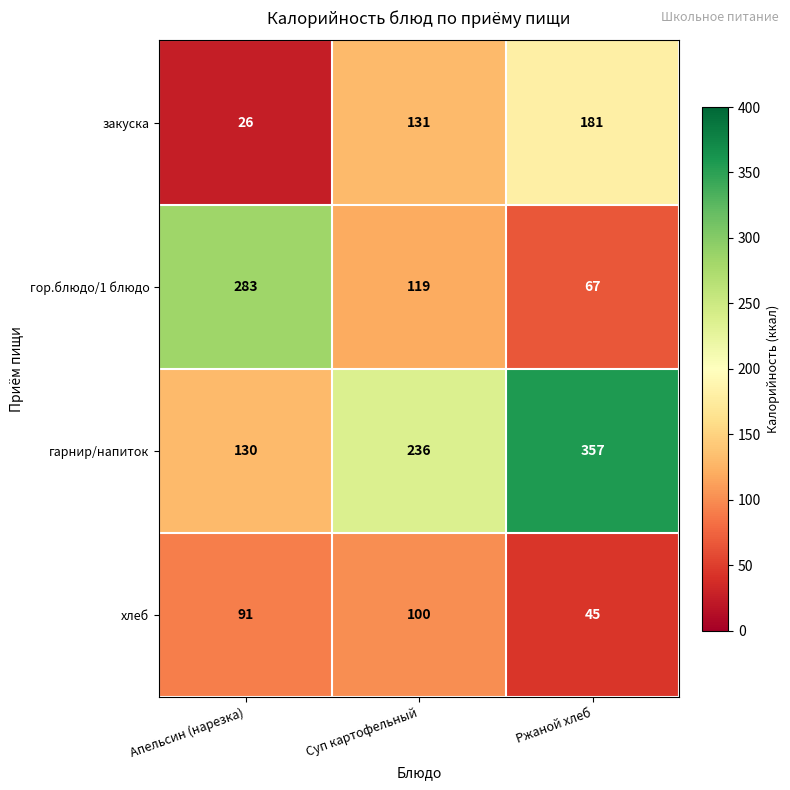

Rank the series at Ржаной хлеб from lowest to highest value.

хлеб, гор.блюдо/1 блюдо, закуска, гарнир/напиток